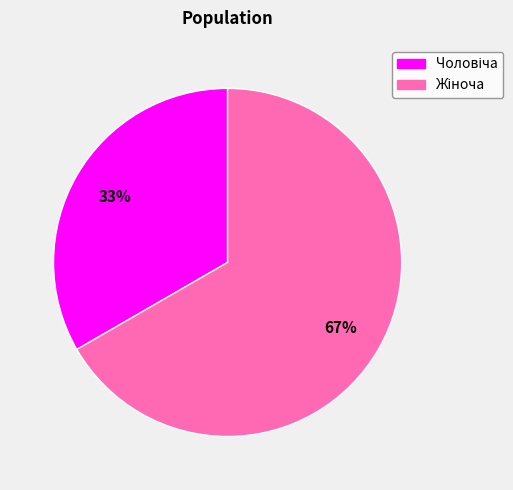

Does any single category account for the majority?

Yes